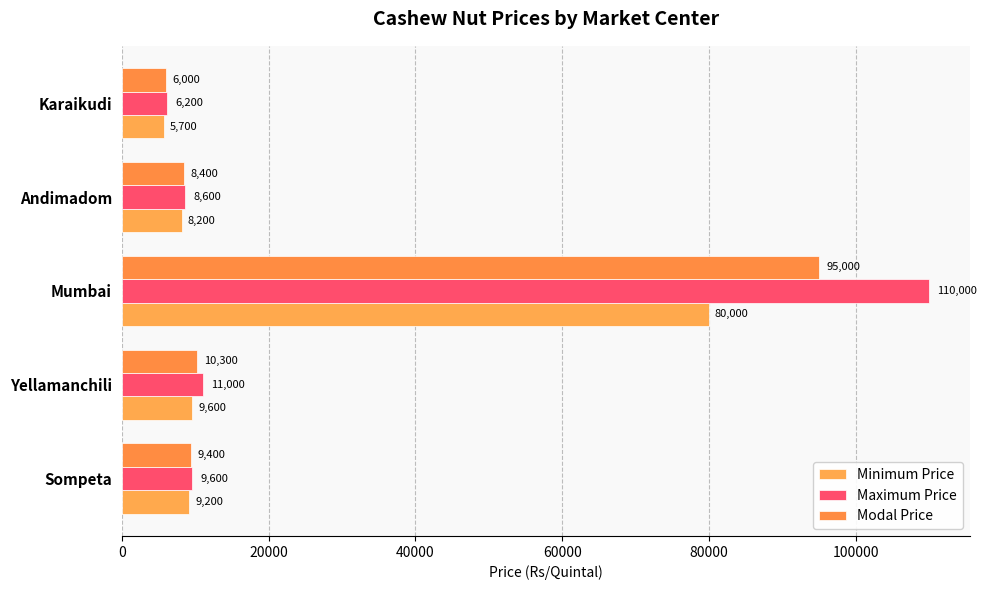

List the series in order of their peak value, highest first.

Maximum Price, Modal Price, Minimum Price